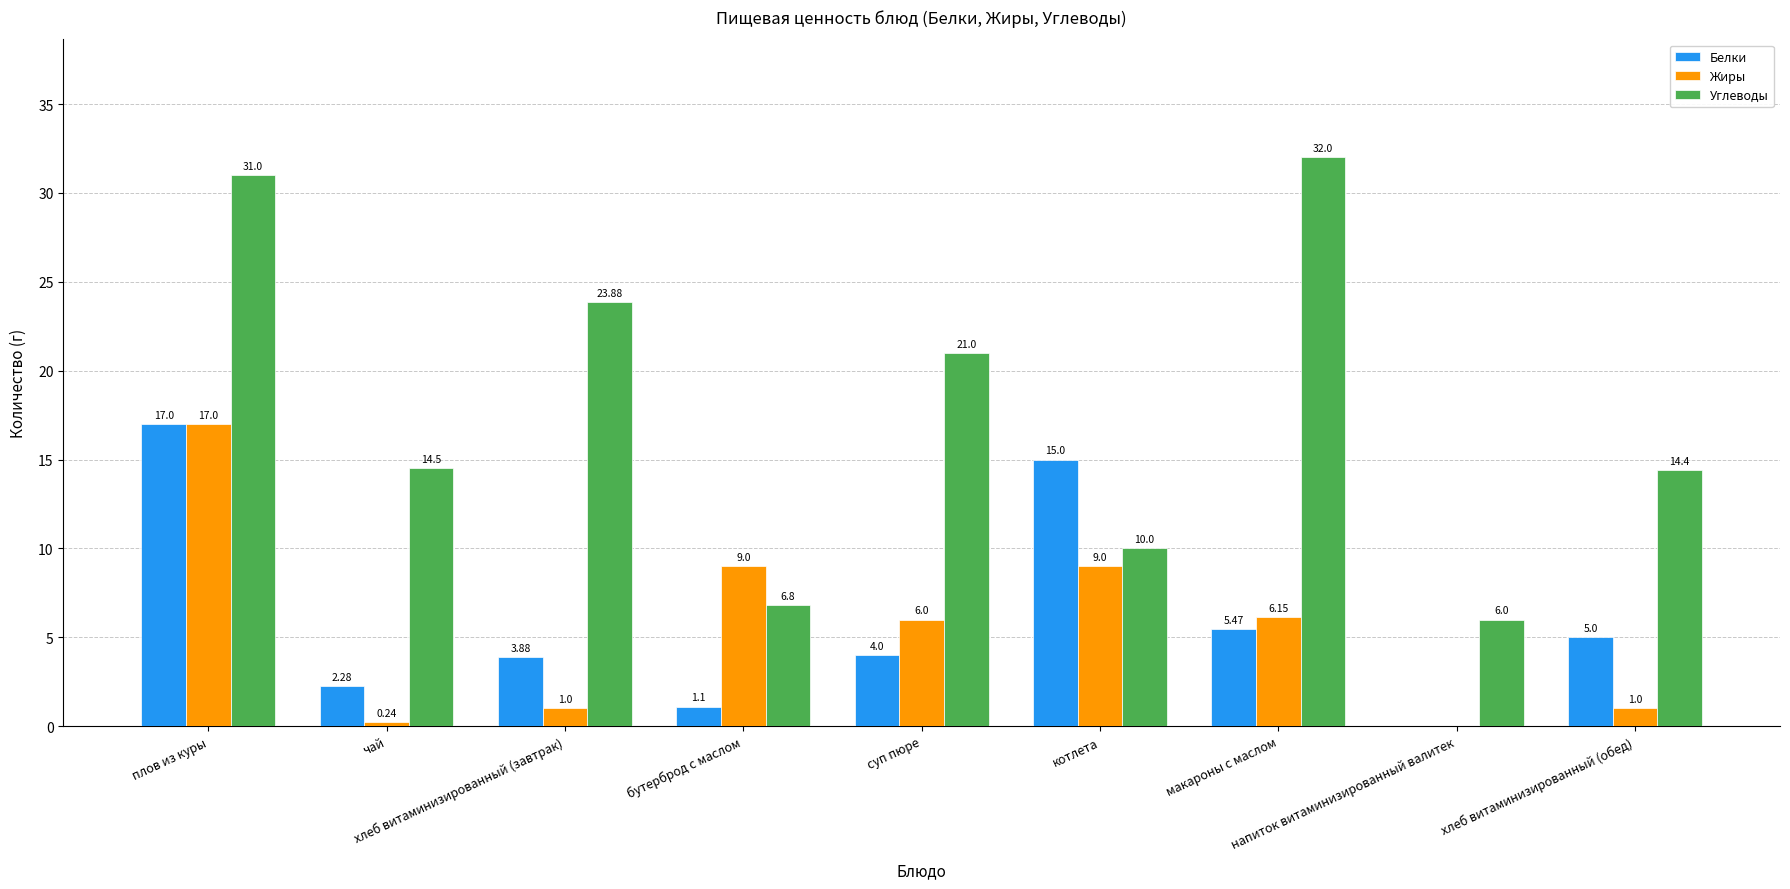

Which series has the largest total across all categories?

Углеводы